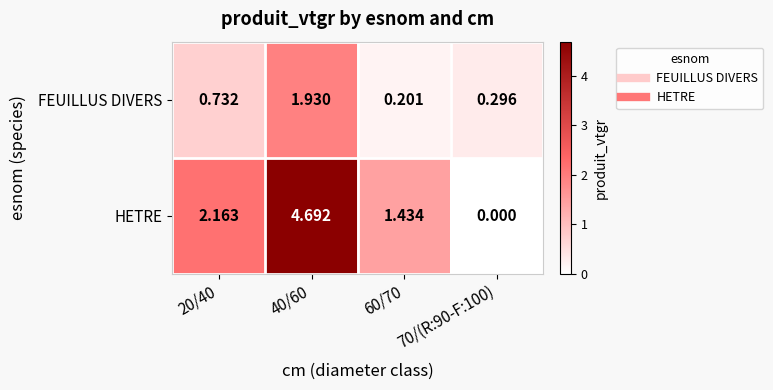

List the series in order of their overall mean, lowest first.

FEUILLUS DIVERS, HETRE